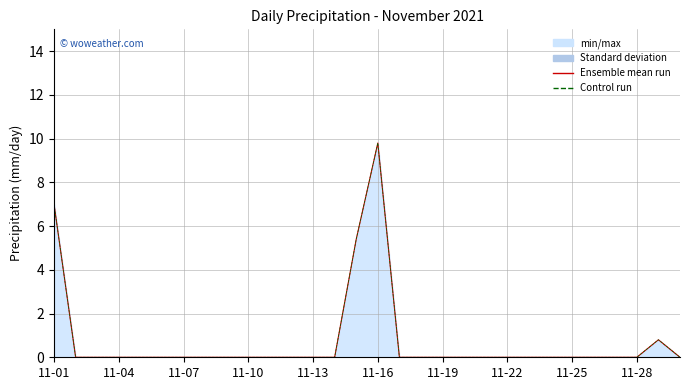

True or false: Control run and Ensemble mean run intersect in this chart.

False